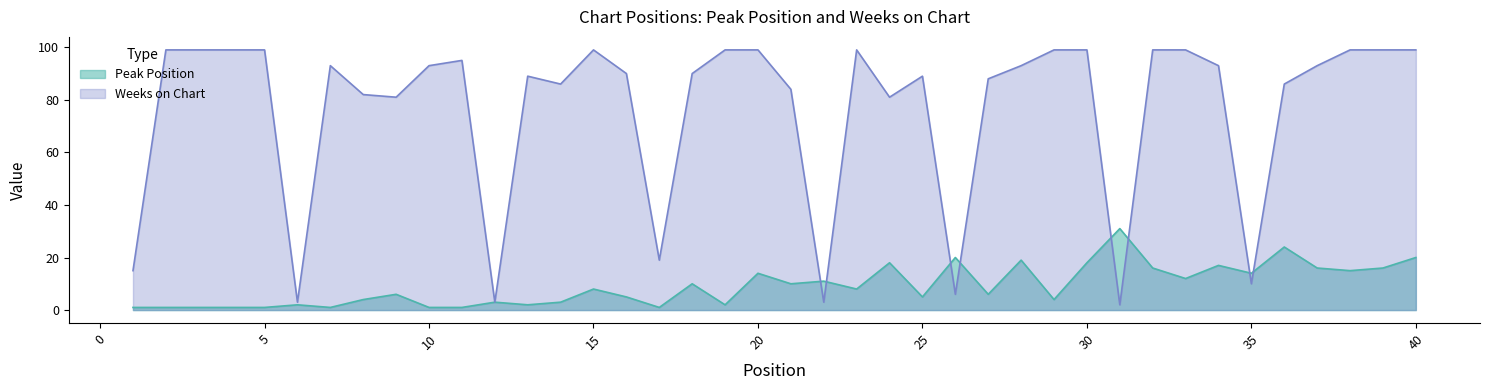

Is the value of Peak Position at 31 greater than the value of Weeks on Chart at 35?

Yes